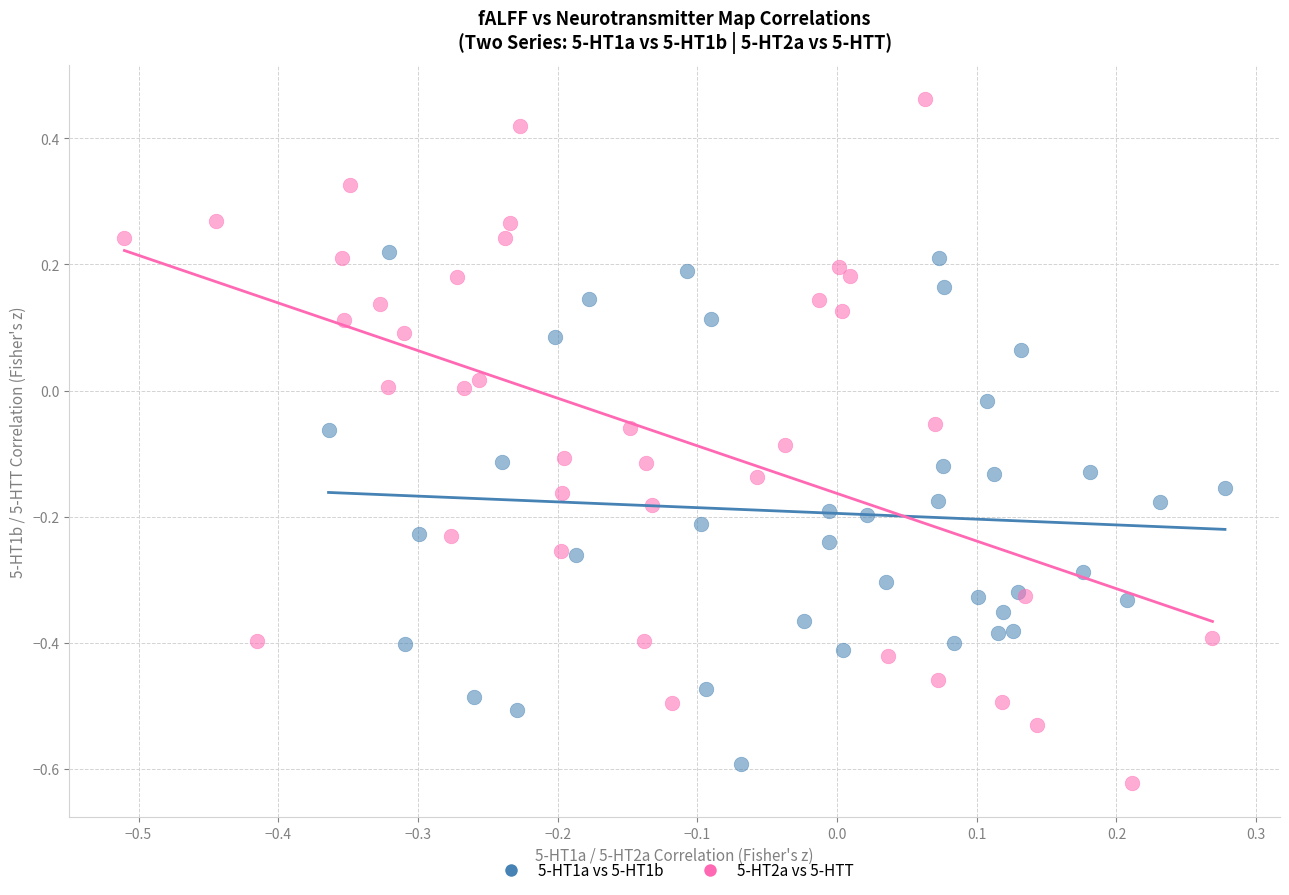

What are all the series names shown in the legend?

5-HT1a vs 5-HT1b, 5-HT2a vs 5-HTT